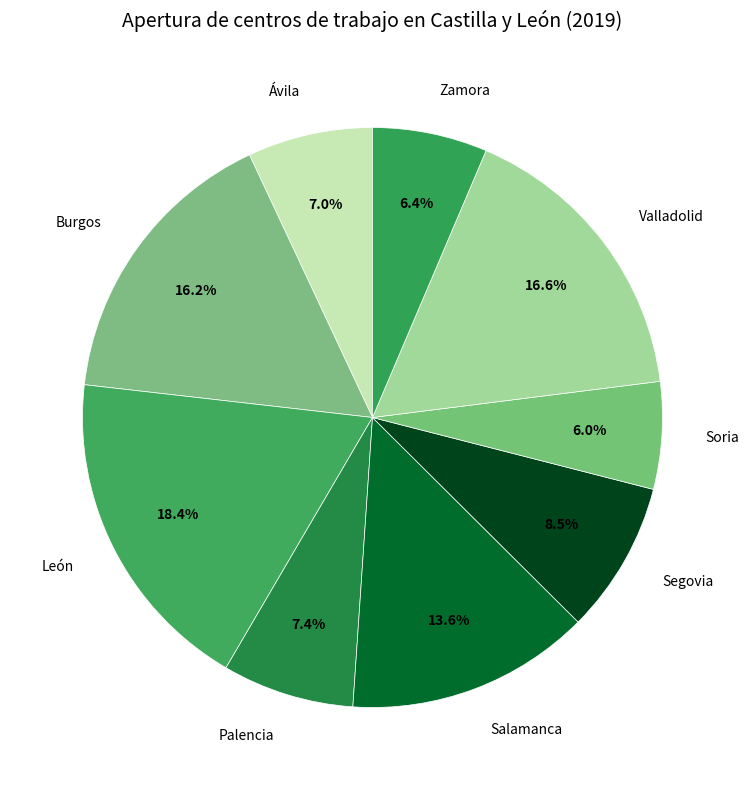

Is there a majority slice in this chart?

No